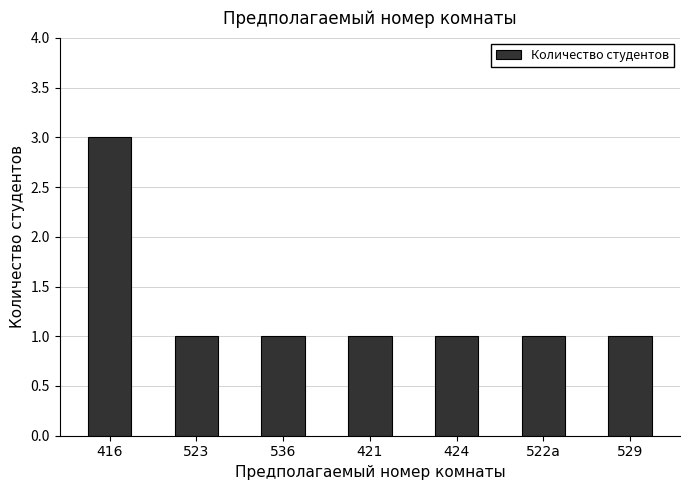

What is the value of the 6th bar from the left?

1